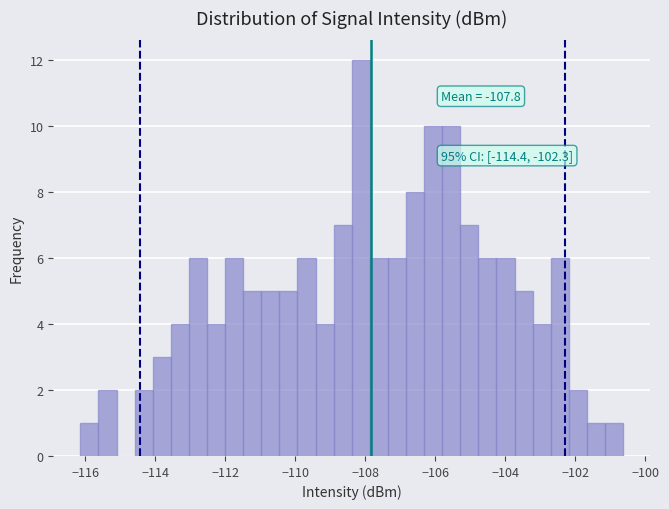

Around what value on the x-axis is the tallest bar? Give the approximate position of its centre, as read against the axis.

-108.2